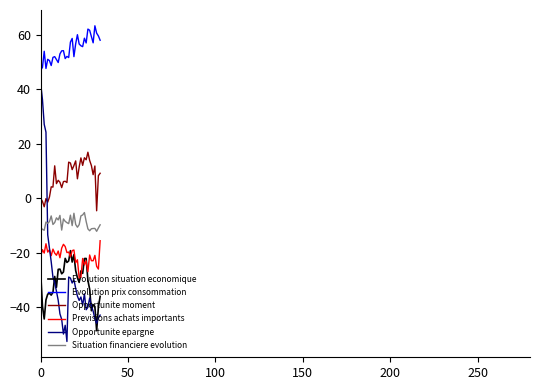

What is the sum of all Opportunite moment values?

265.7